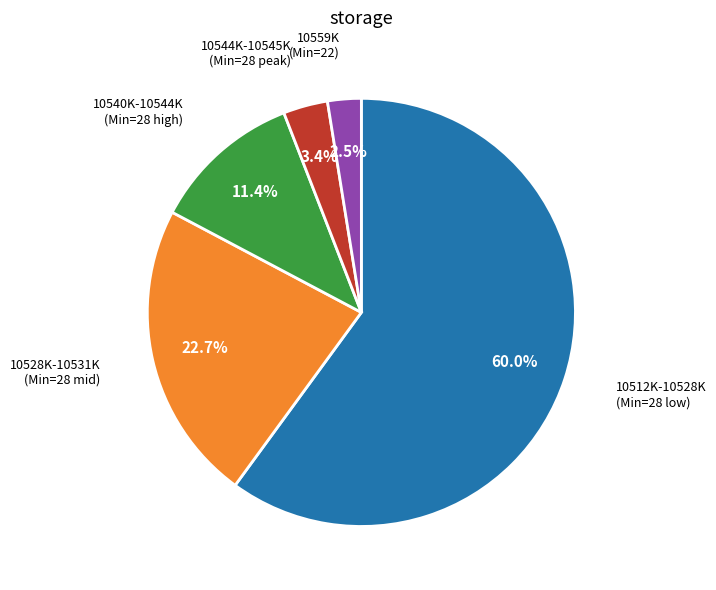

Is there a majority slice in this chart?

Yes